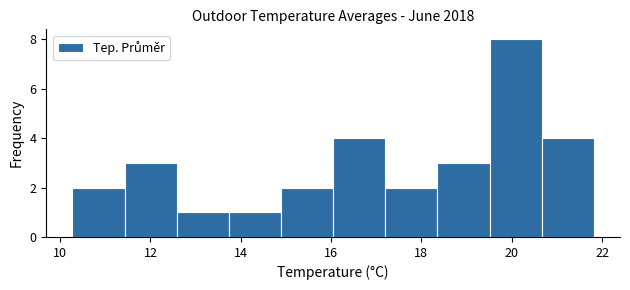

What is the height of the bar covering 10.2 to 11.4 on the x-axis? Neither the bar edges nor the heights are printed on the chart, so give them approximately, as read against the axes.

2